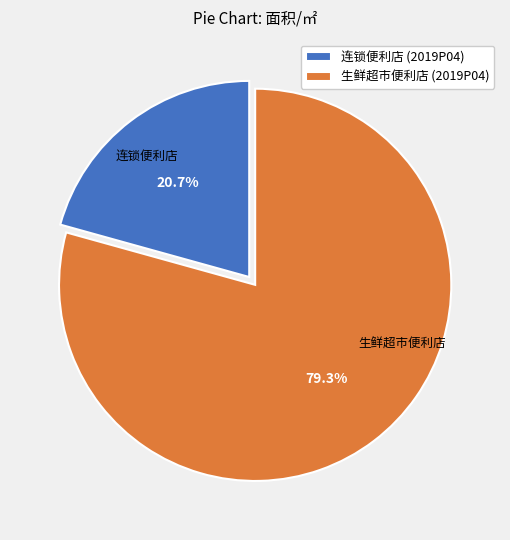

To the nearest percent, what is the average slice percentage?

50%